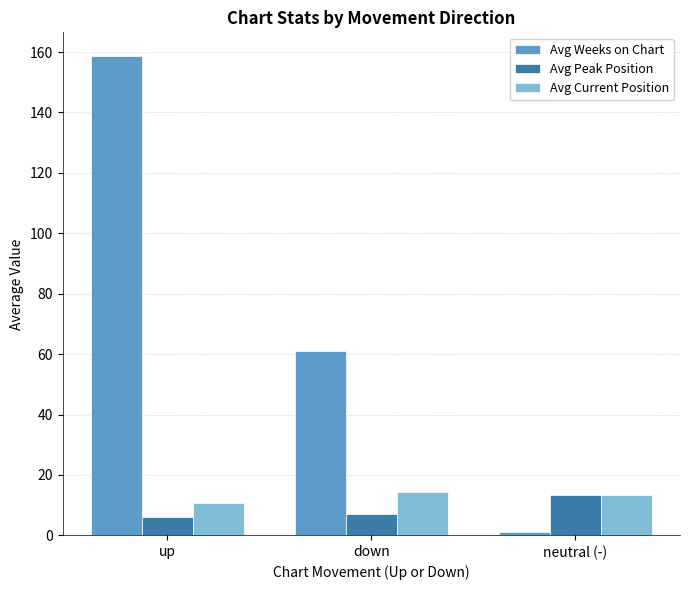

What position from the right is neutral (-)?

1